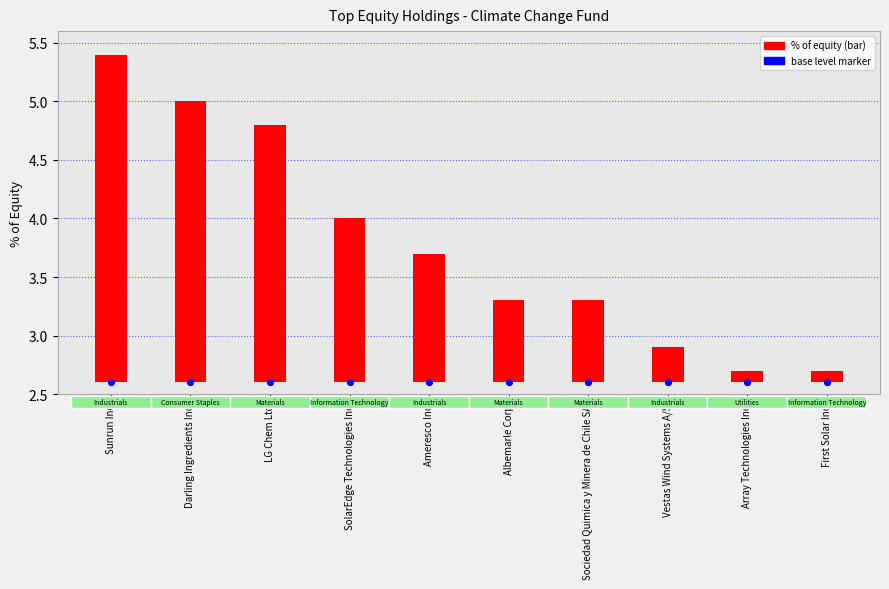

What is the total value across all series at Sociedad Quimica y Minera de Chile SA?

3.3